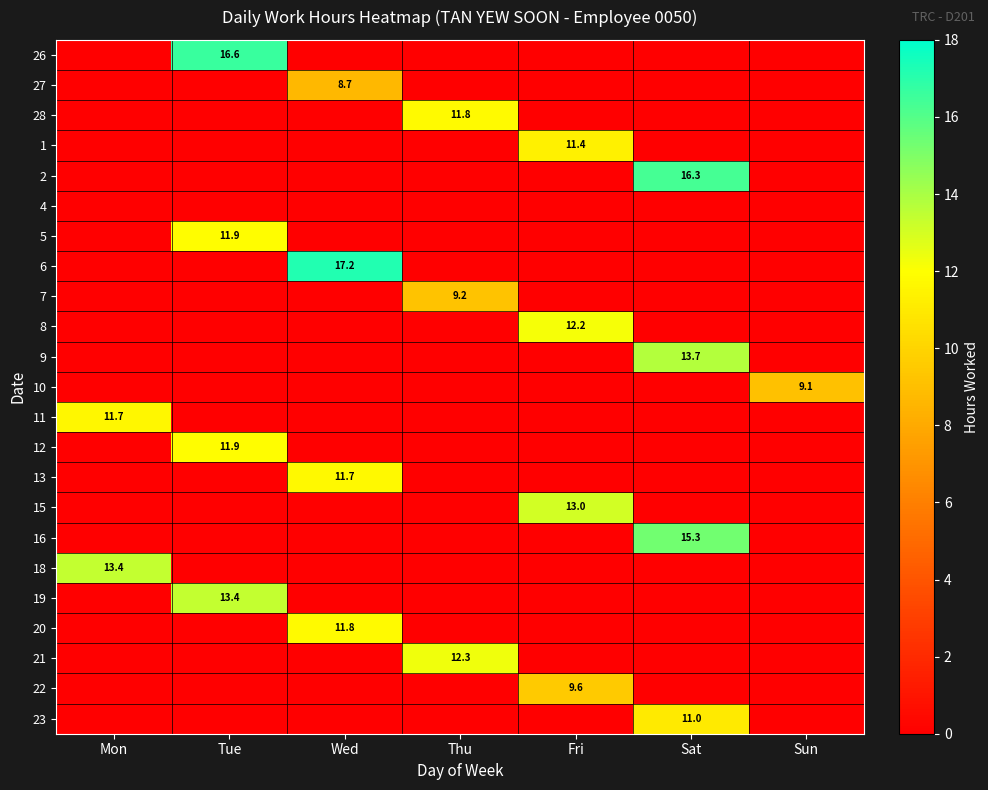

What is the maximum value shown in the chart?

17.2